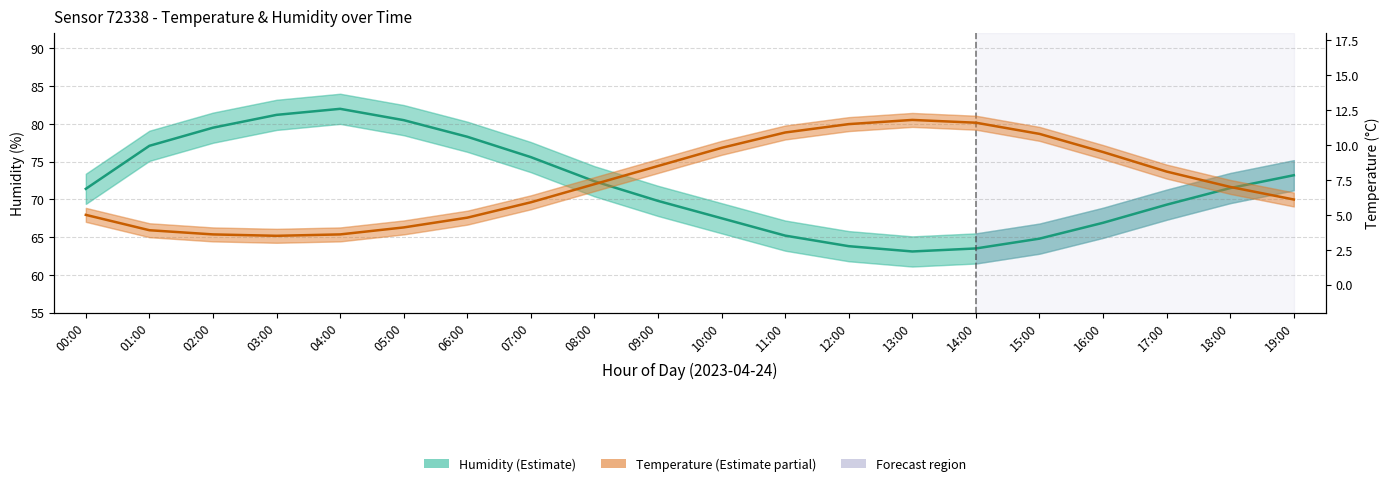

What is the average value of the Humidity (%) series?

71.8